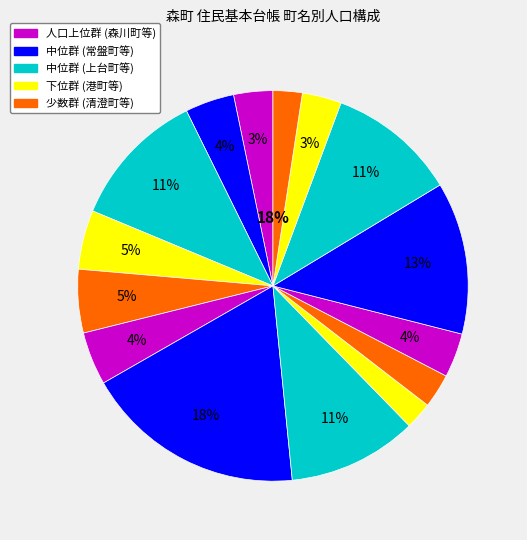

The 森川町 slice represents 18% of the pie. True or false?

True